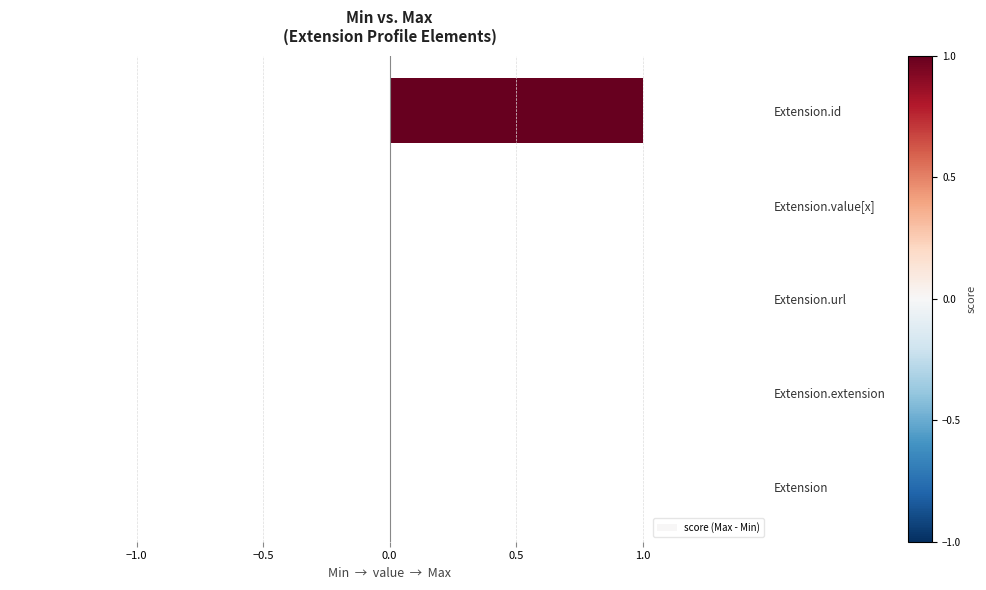

How many data points does each series have?

5